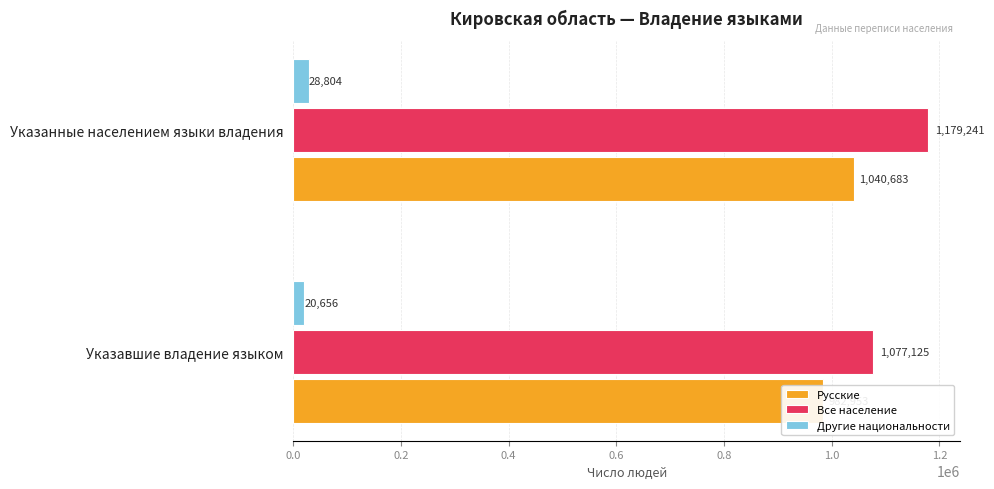

How many bars are there in each group?

3